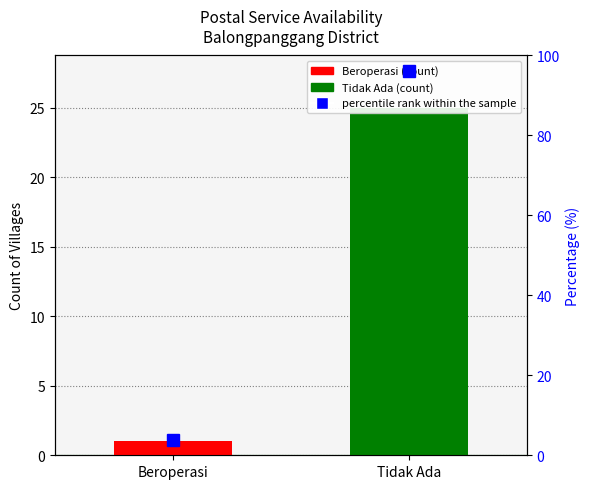

What is the difference between the values at Beroperasi and Tidak Ada?

92.3